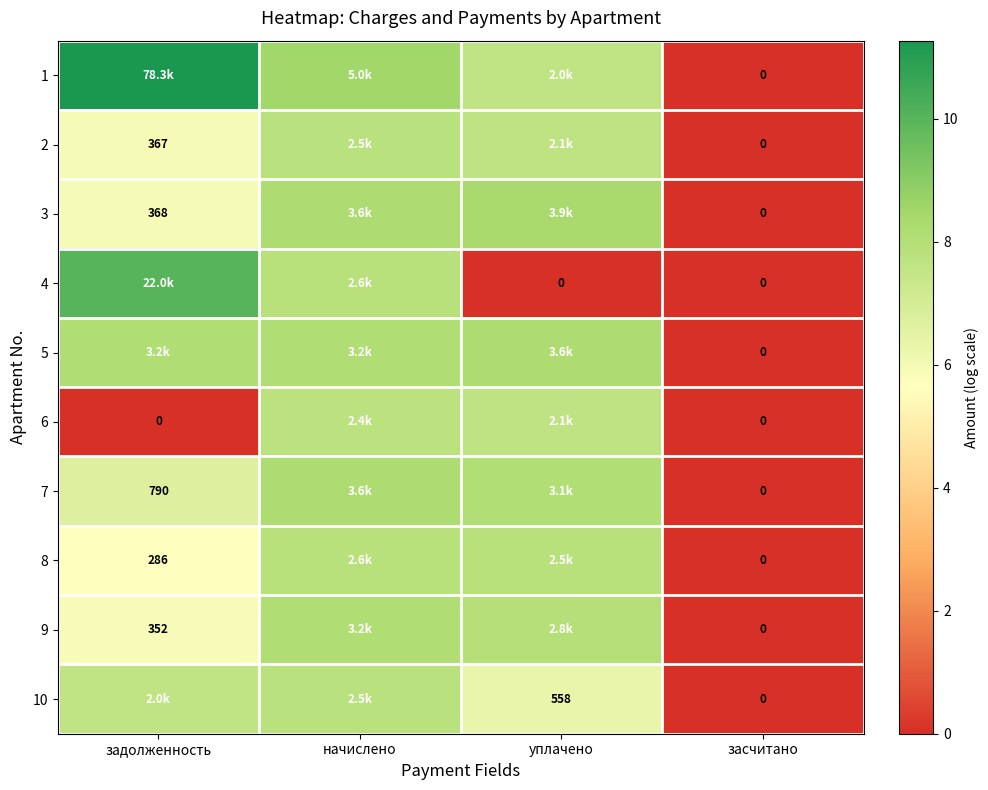

At how many categories does at least one series exceed 0?

3